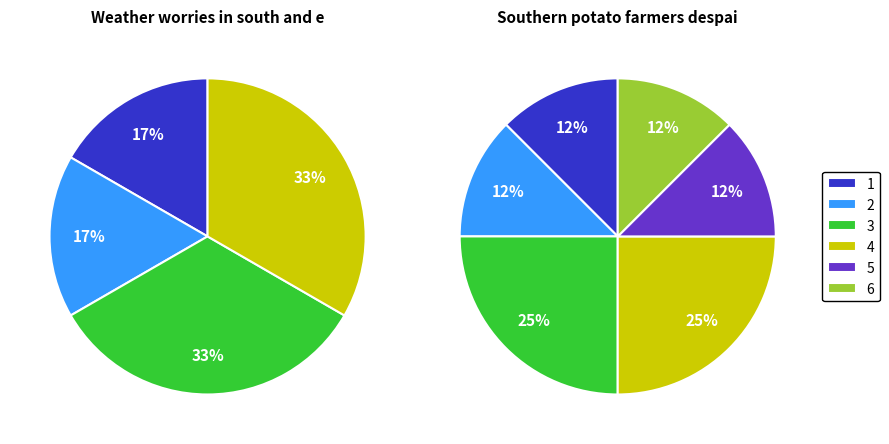

Is it true that F60C9617 (Weather worries) is 62% of the pie?

False